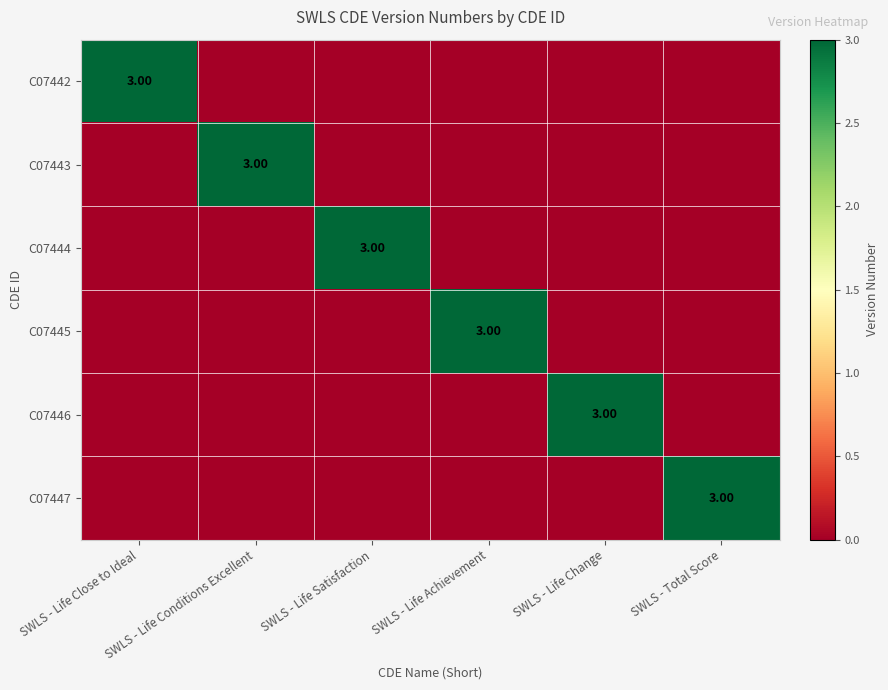

Which series has the largest total across all categories?

C07442